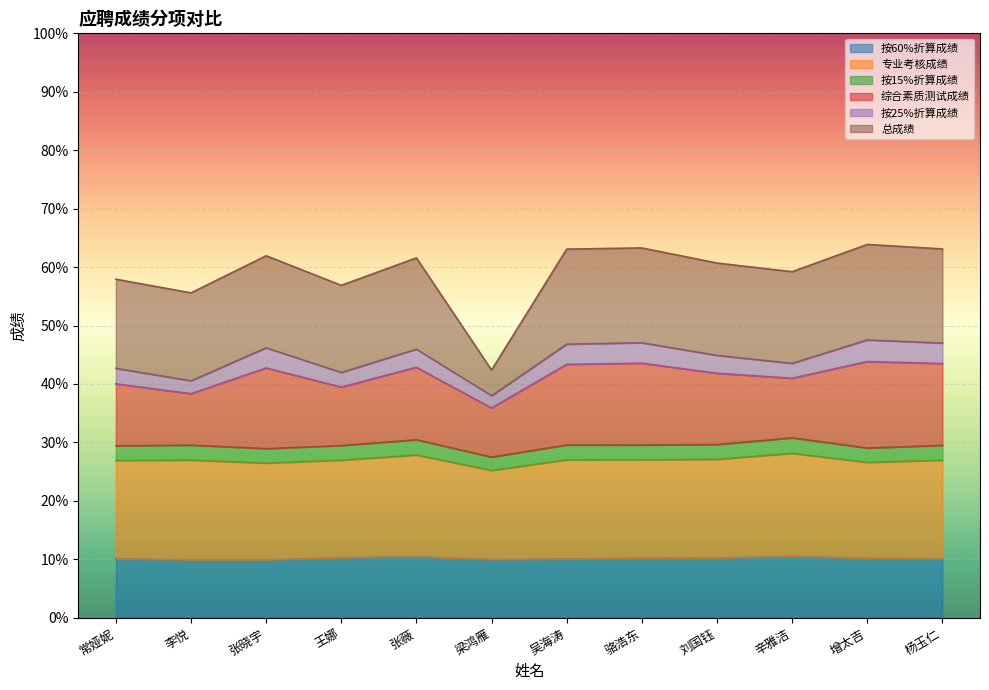

True or false: 总成绩 and 按60%折算成绩 intersect in this chart.

True